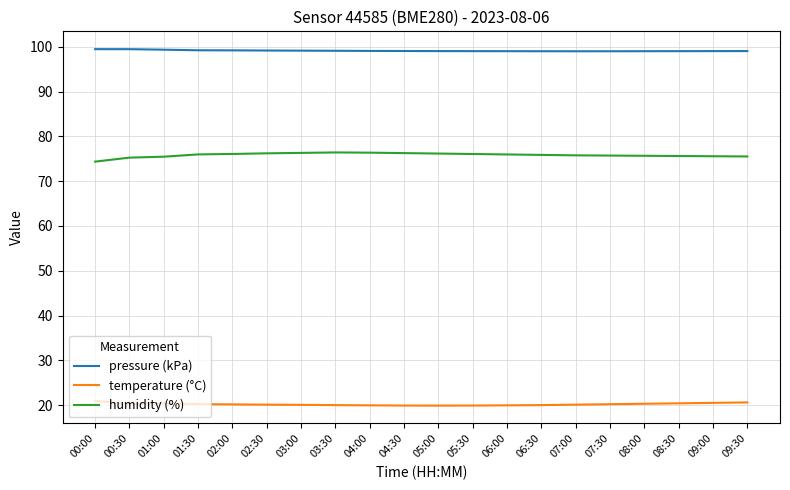

At 08:00, list the series in order from largest to smallest.

pressure (kPa), humidity (%), temperature (°C)